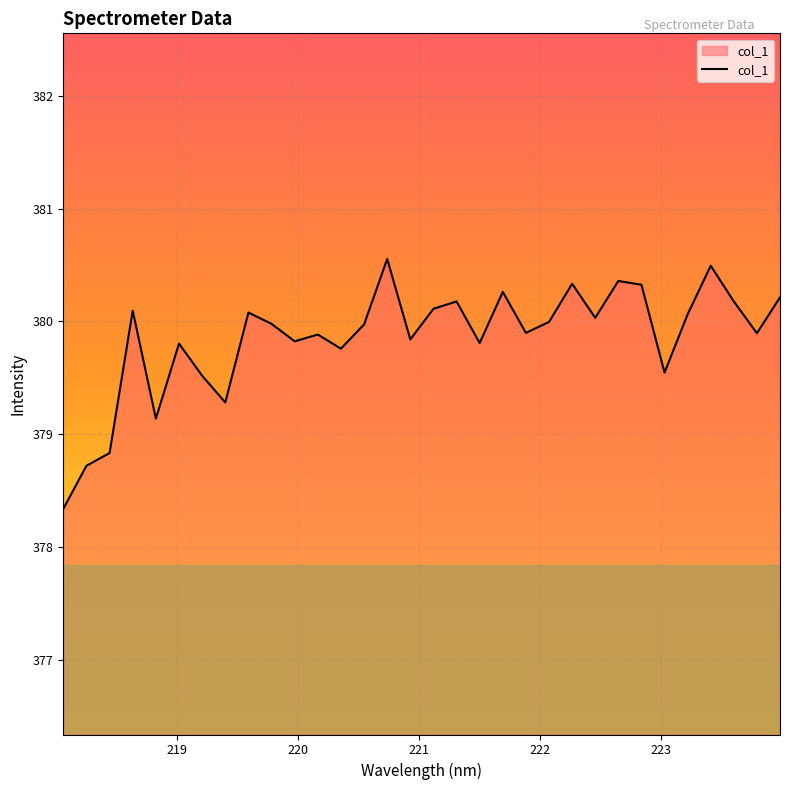

What is the difference between the maximum and minimum values?

2.2